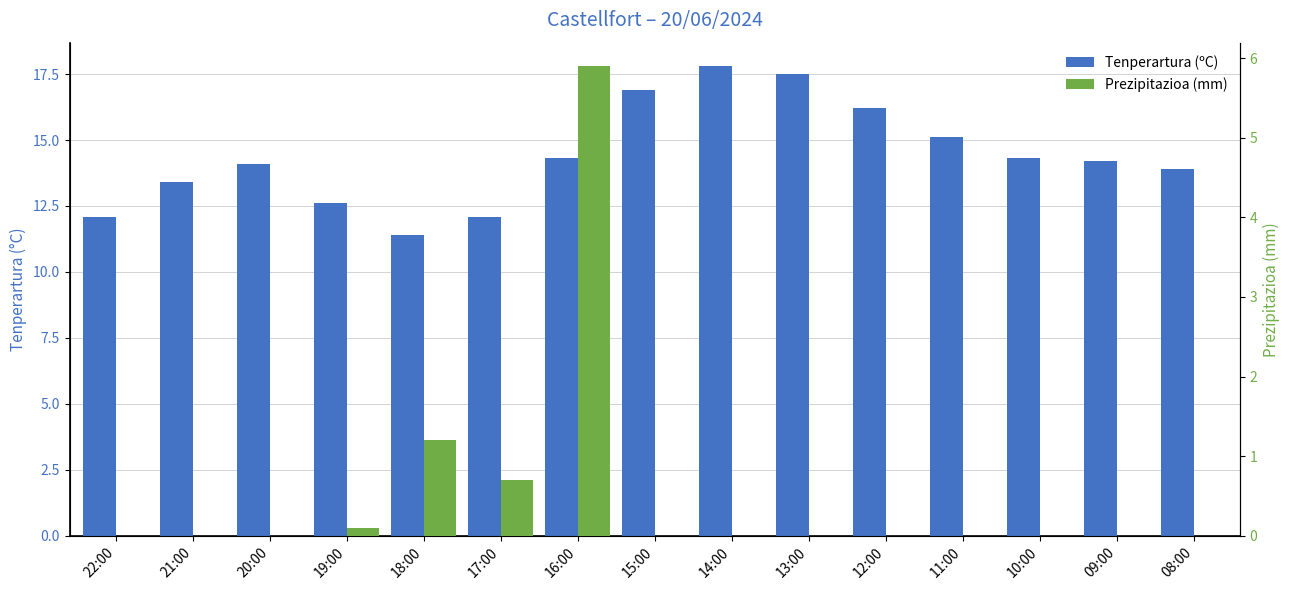

What is the value of the Tenperartura (ºC) bar at the 7th from the left?

14.3